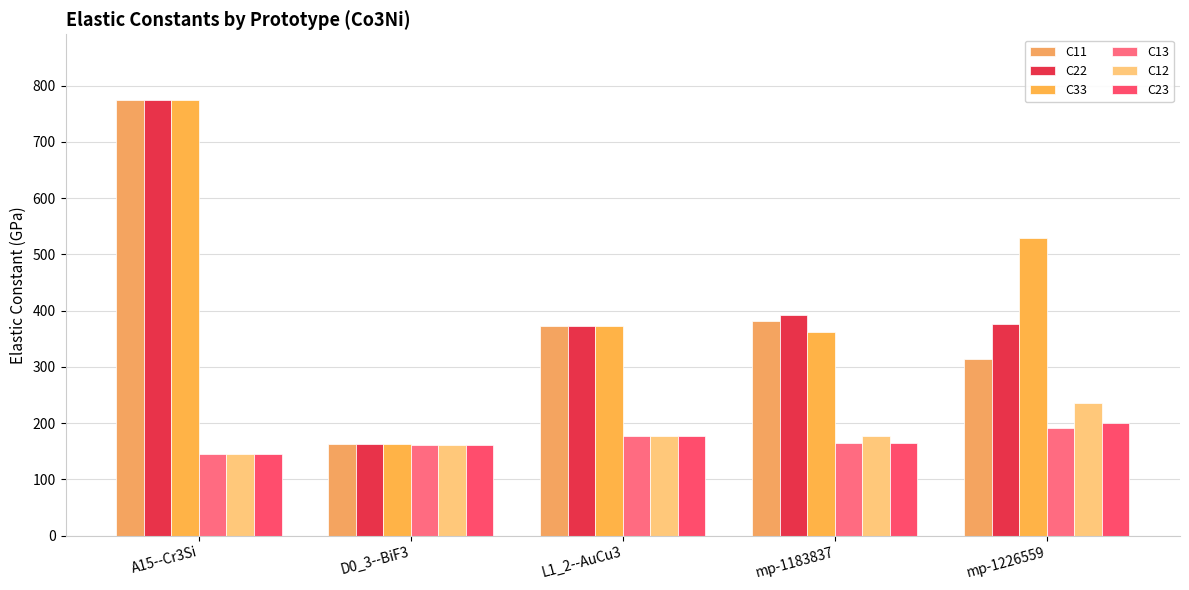

How many values in the C13 series exceed 163?

3